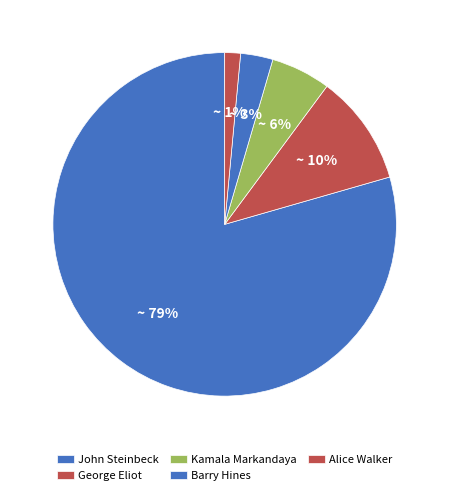

Count the number of slices in the pie.

5